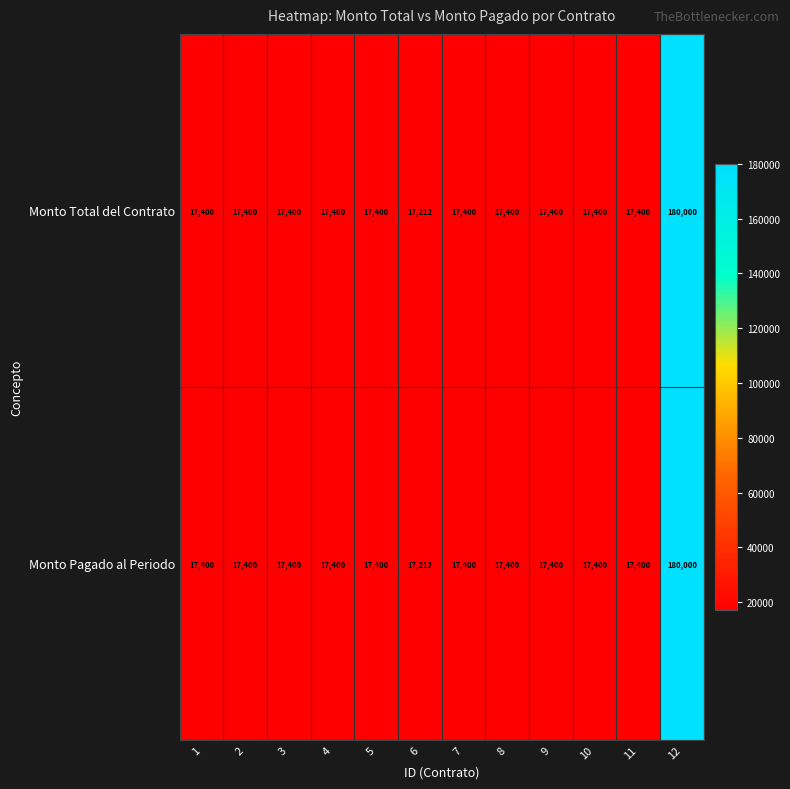

How many distinct data groups are displayed?

2